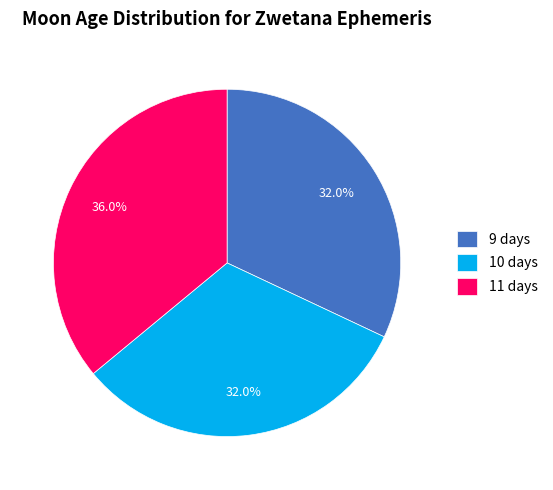

To the nearest percent, what is the average slice percentage?

33%